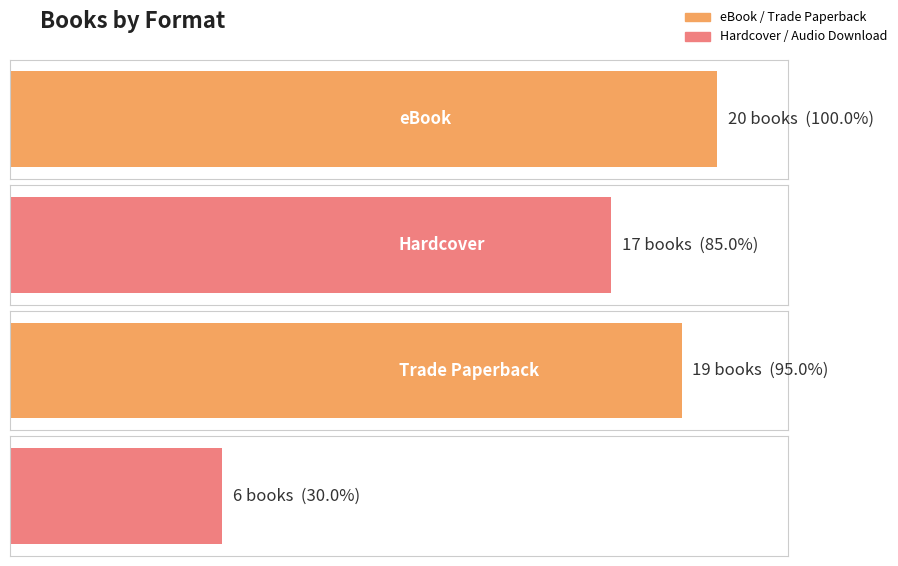

Rank the categories by value from highest to lowest.

eBook, Trade Paperback, Hardcover, Audio Download